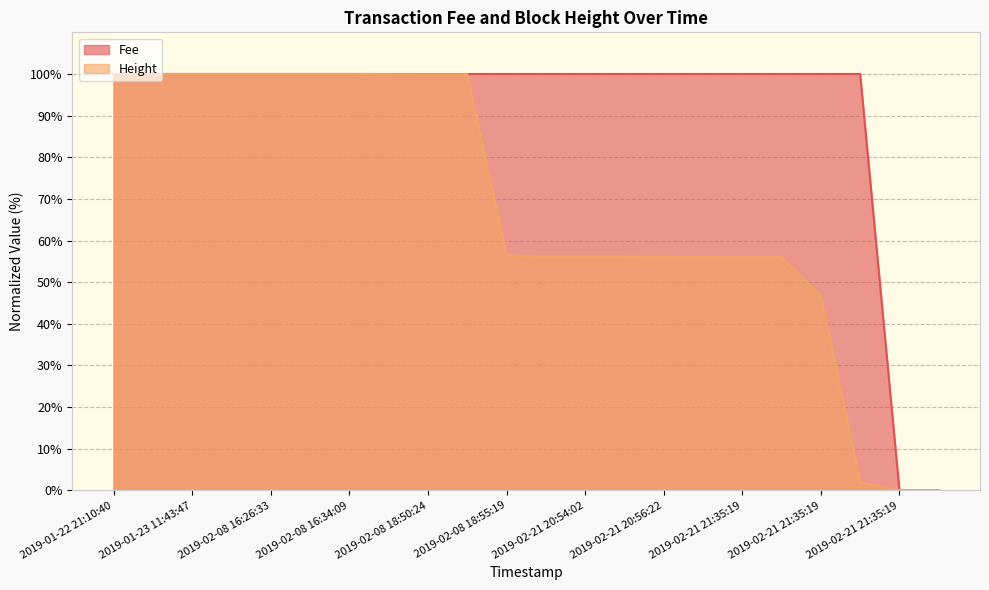

Does the chart have visible grid lines?

Yes